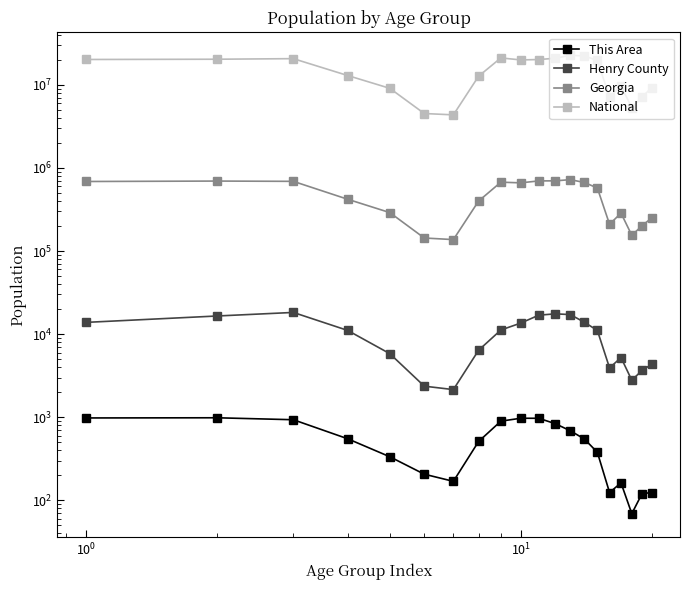

How many values in the Henry County series exceed 11077?

9